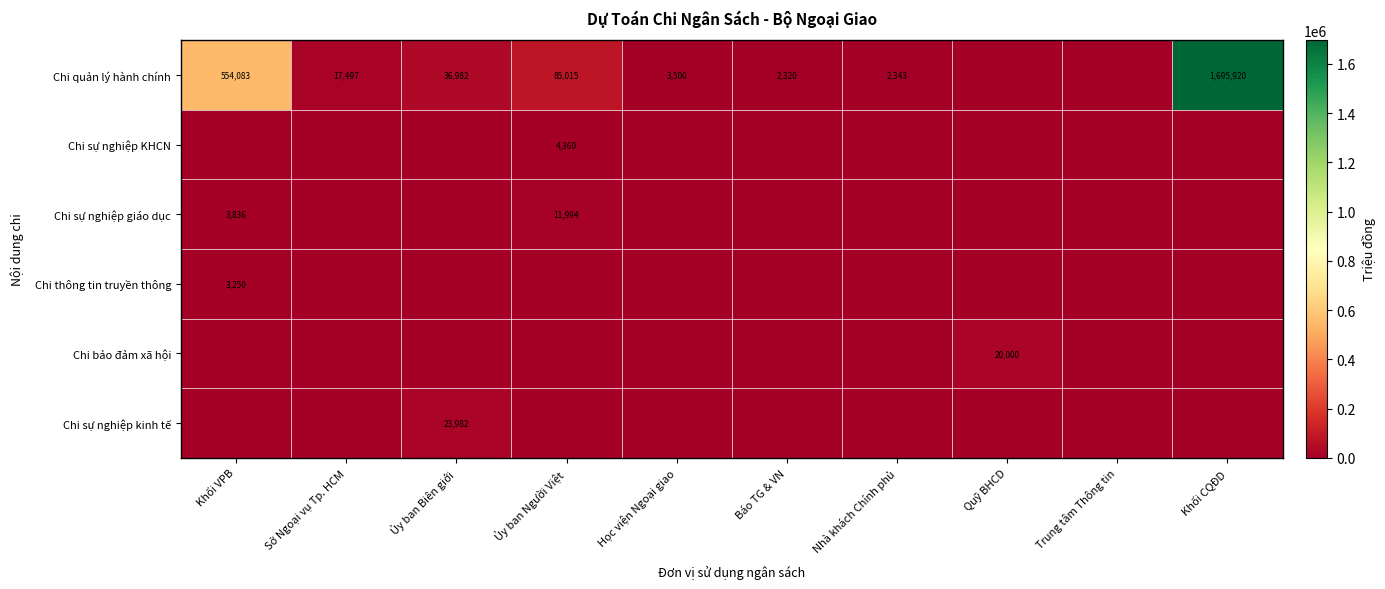

The Chi quản lý hành chính series shows 1695920 at Khối CQĐD. True or false?

True